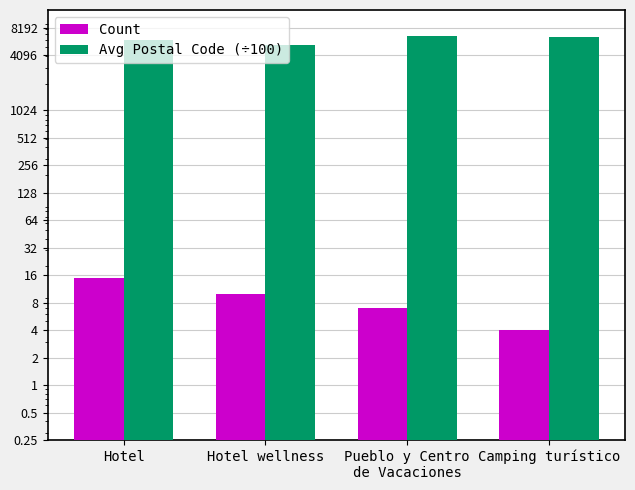

What is the average value of the Count series?

9